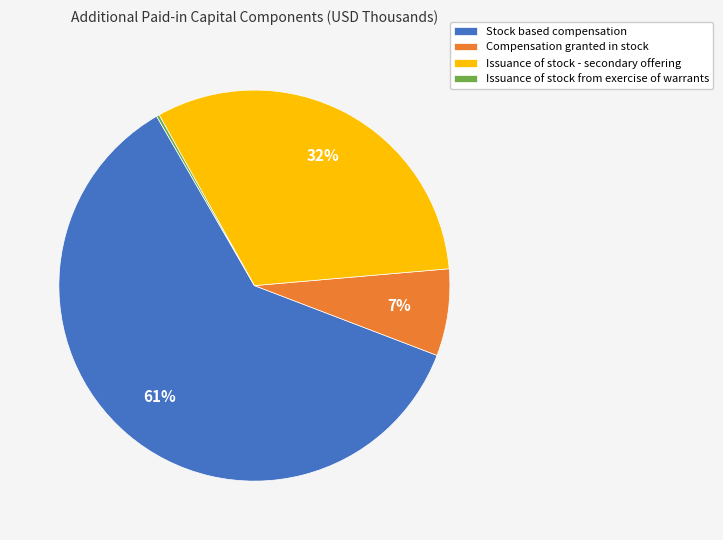

Between Compensation granted in stock and Stock based compensation, which is larger?

Stock based compensation